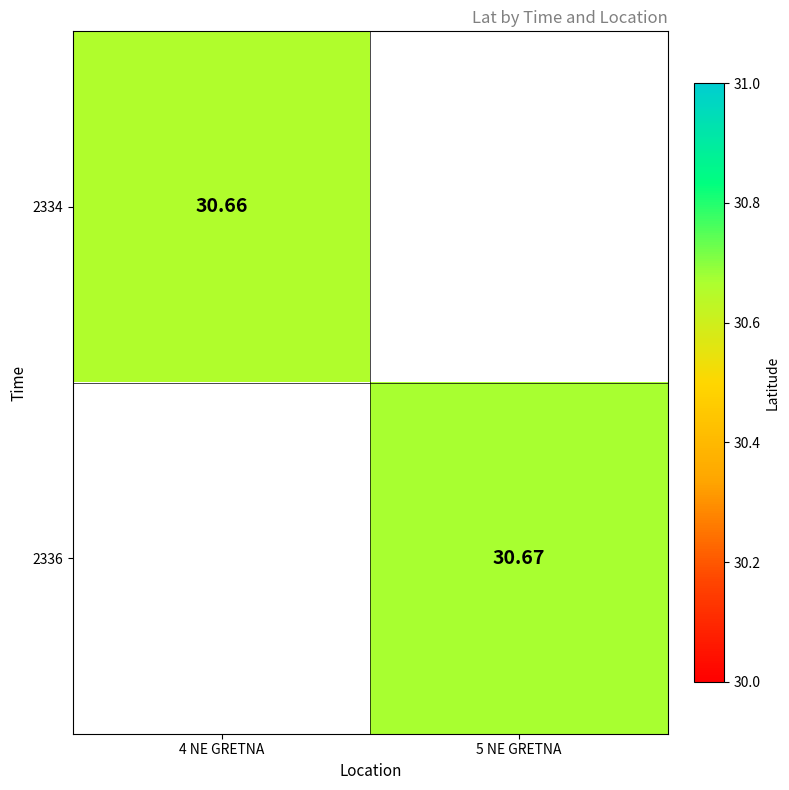

What is the smallest value displayed?

30.7